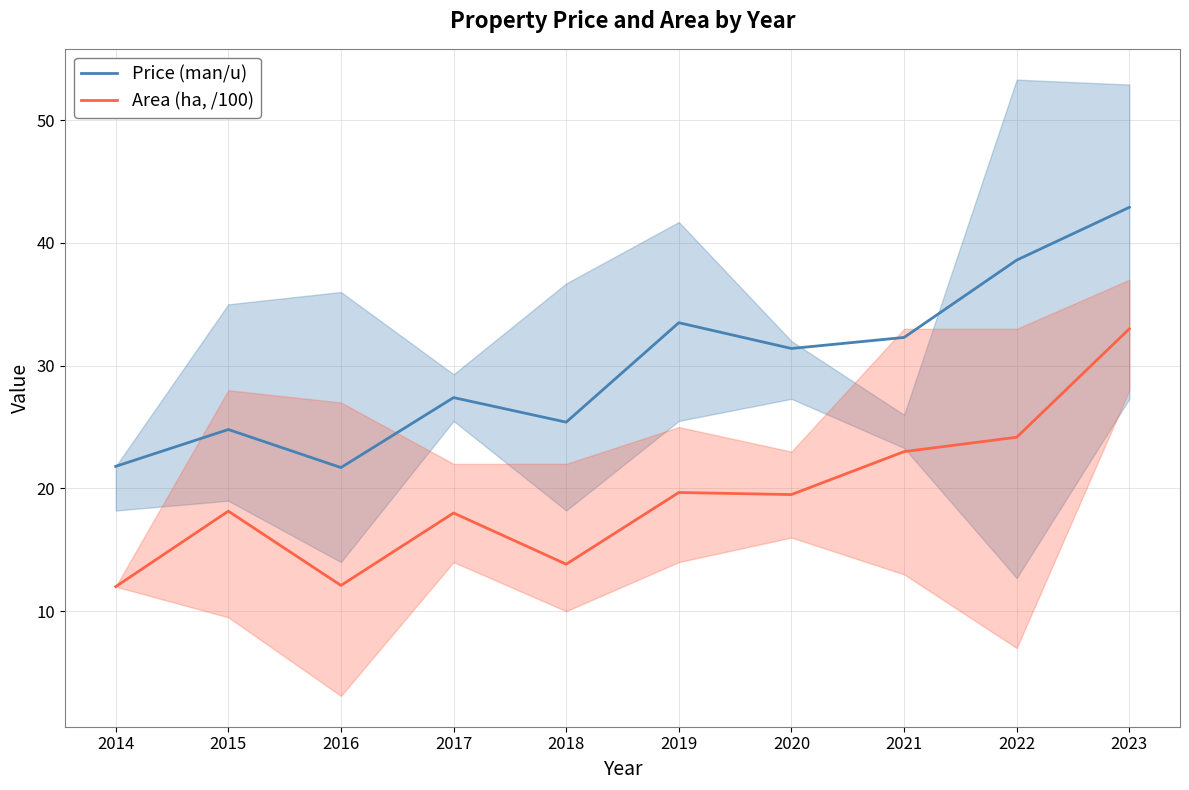

How many lines are shown in the chart?

2